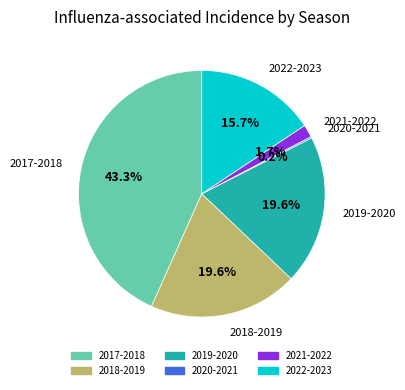

Is it true that 2018-2019 is 33% of the pie?

False